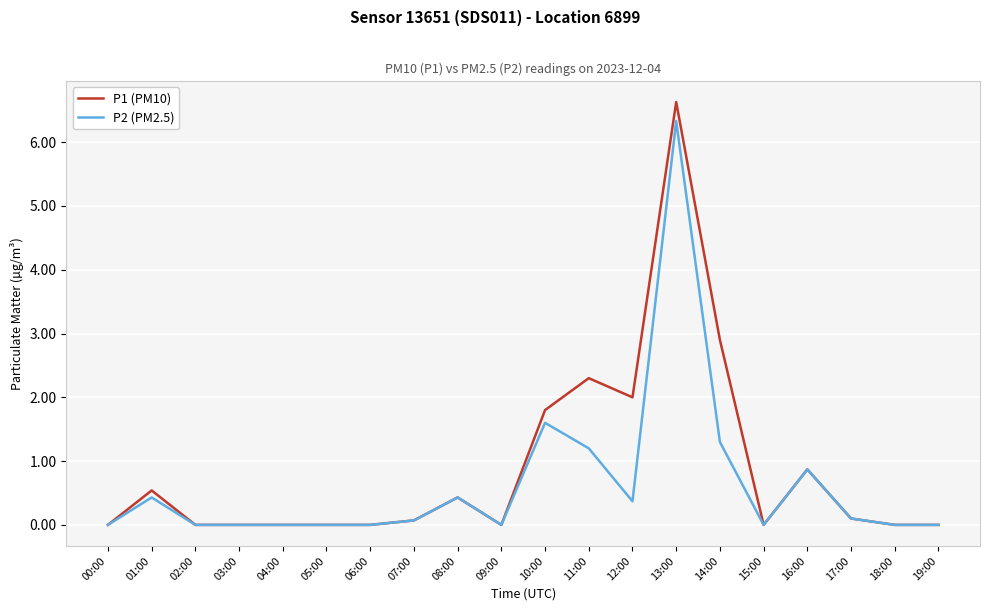

Which series has the largest range (max minus min)?

P1 (PM10)